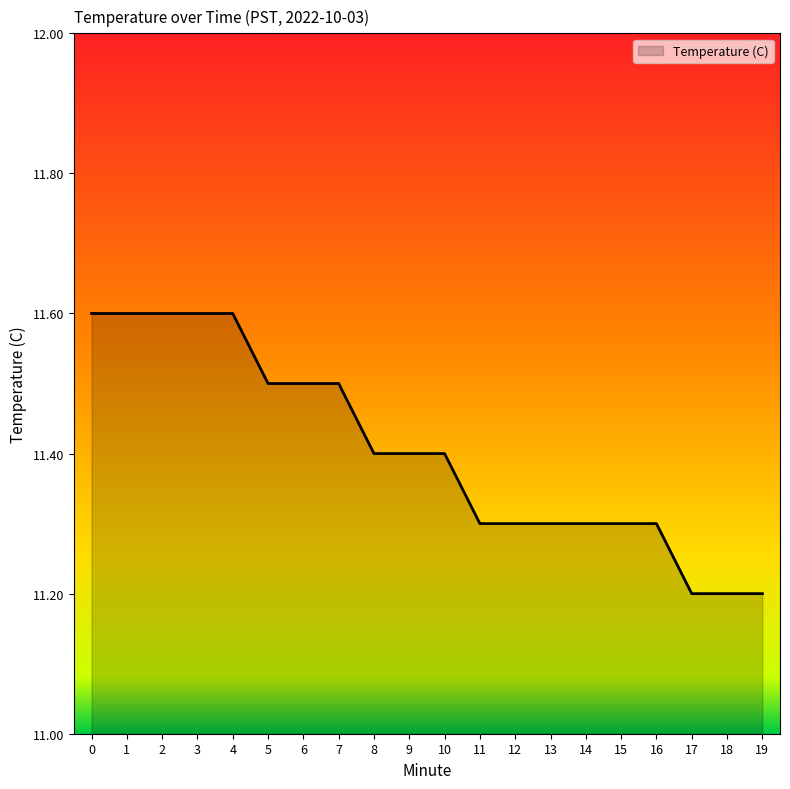

Approximately how many times larger is the value at 9 compared to 16?

1.0